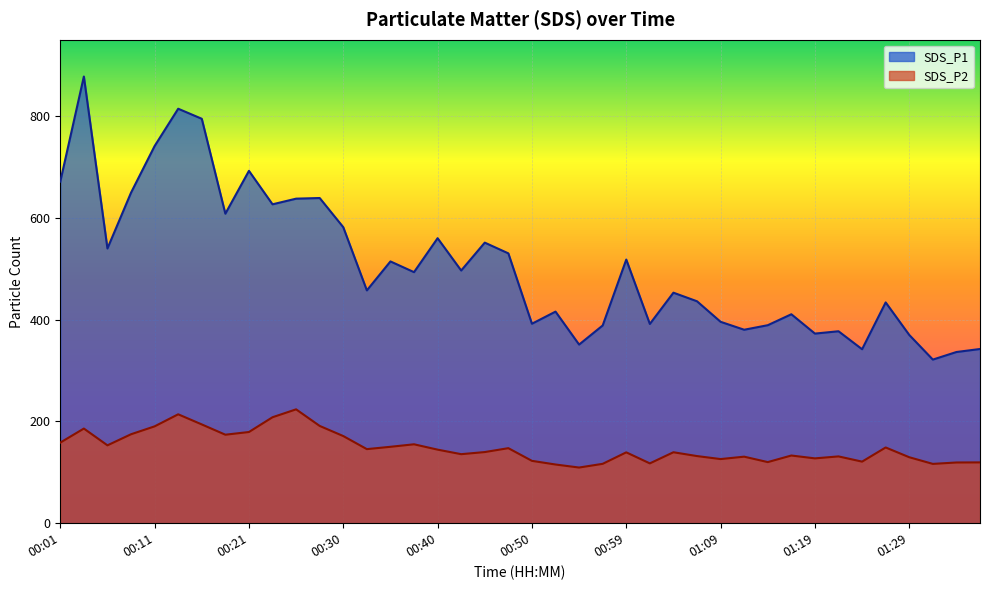

How many interior local valleys does the SDS_P1 series have?

13